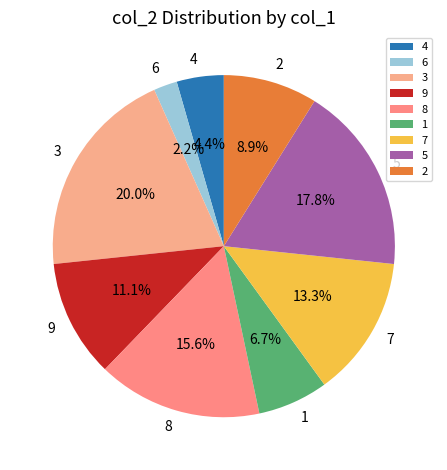

What is the smallest slice in the pie chart?

6